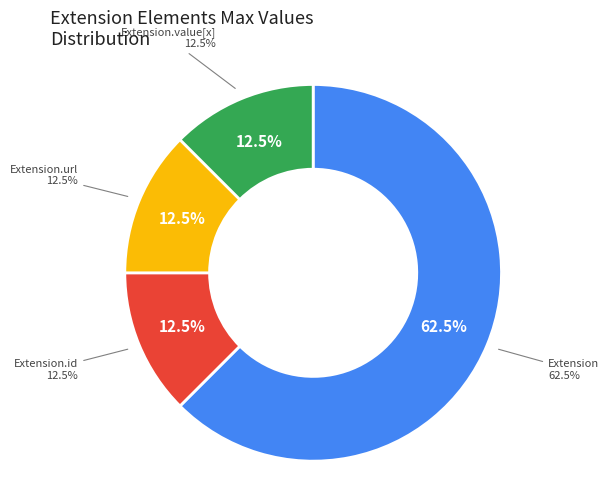

Does Extension.value[x] represent more than half of the total?

No